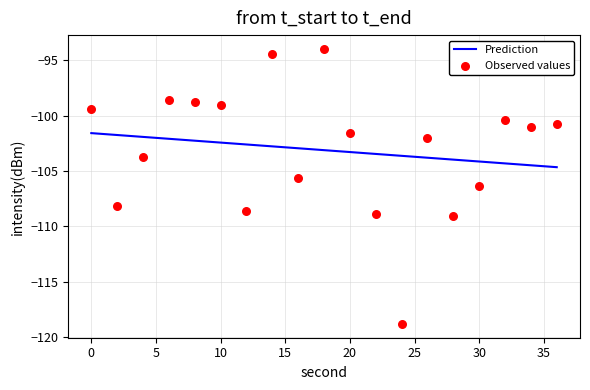

Which series has the largest total across all categories?

Observed values